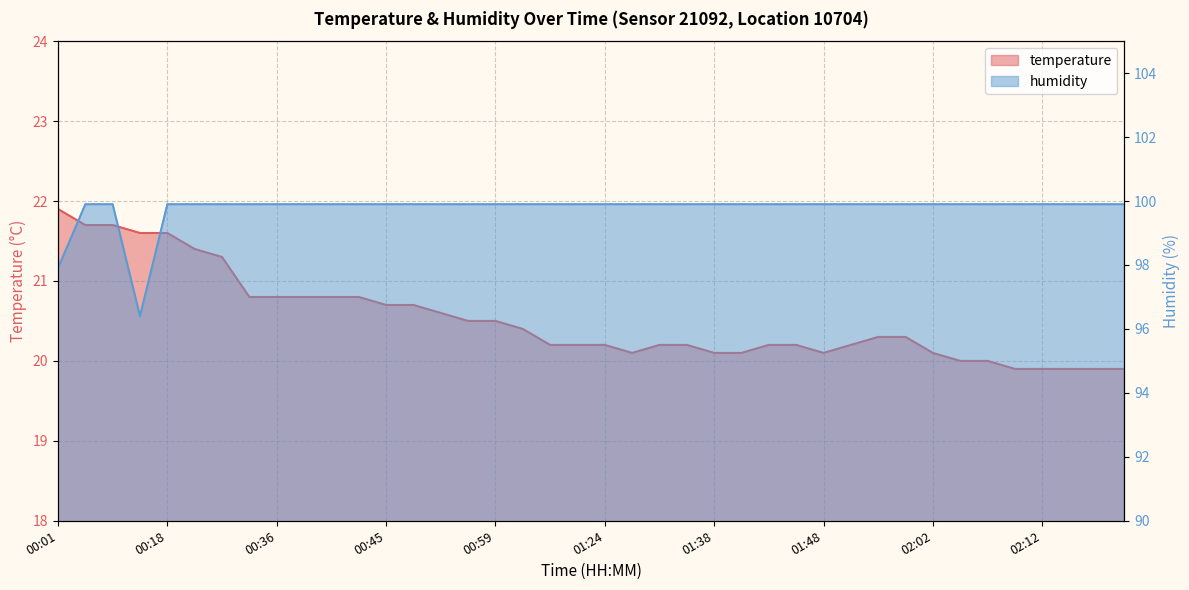

What is the value of the humidity point at the 17th from the left?

99.9